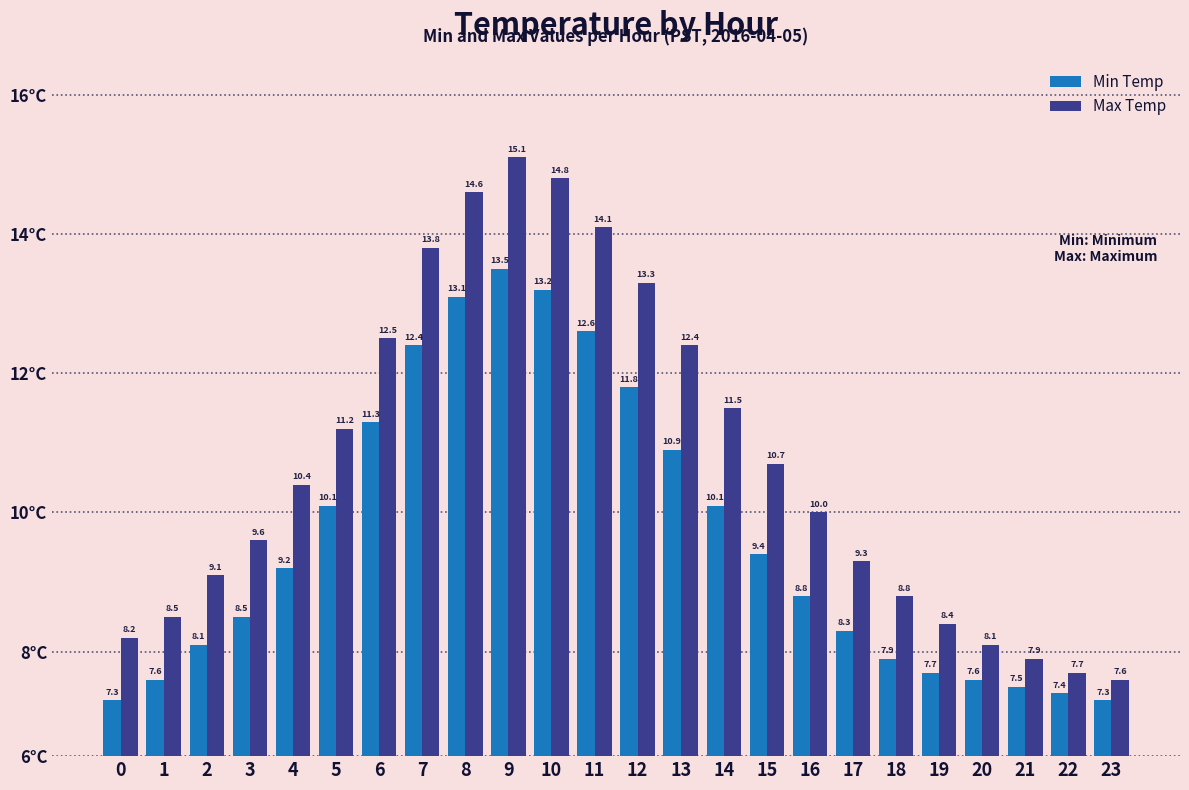

What is the value of the Min Temp bar at the 9th from the left?

13.1